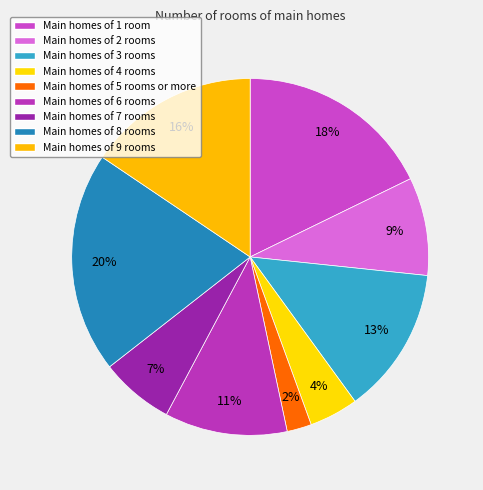

Count the number of slices in the pie.

9